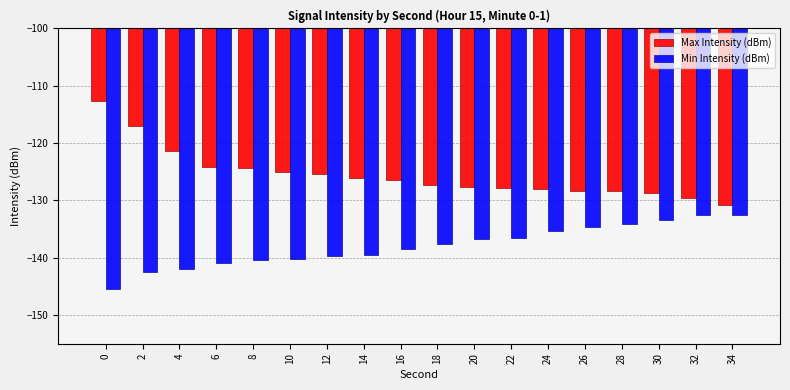

What is the value of the Min Intensity (dBm) bar at the 10th from the left?

-137.6